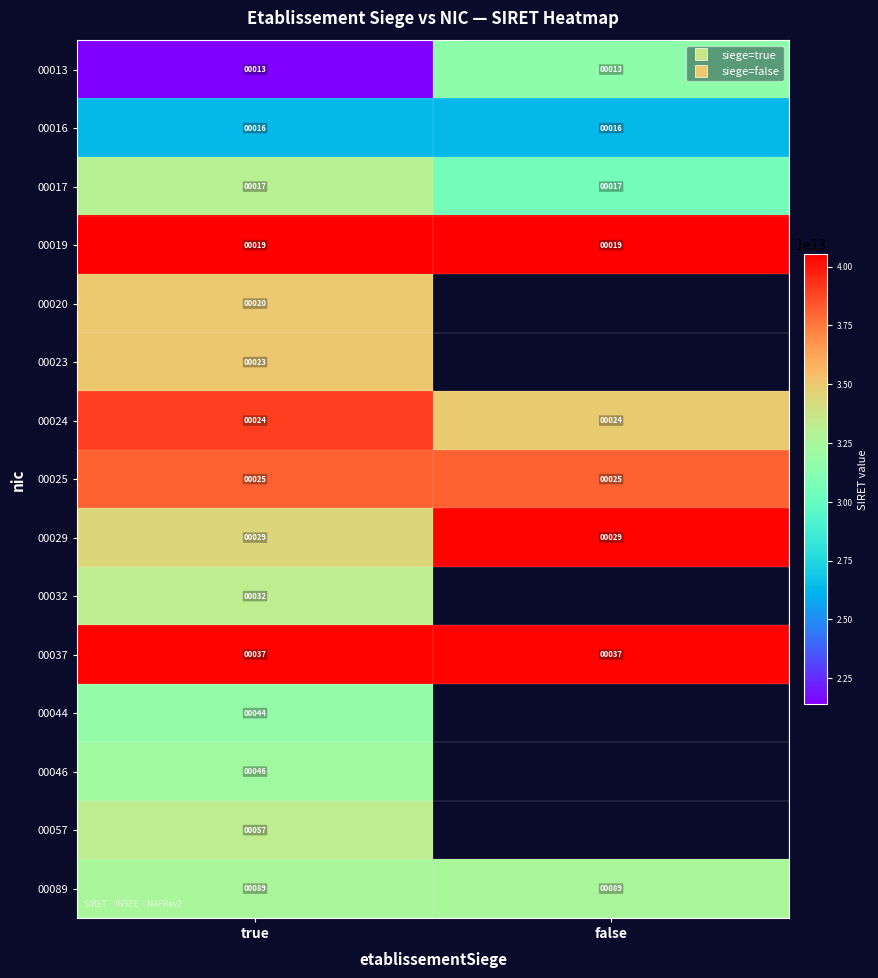

Rank the series by their maximum value, from highest to lowest.

00019, 00037, 00029, 00024, 00025, 00023, 00020, 00057, 00032, 00017, 00089, 00046, 00044, 00013, 00016